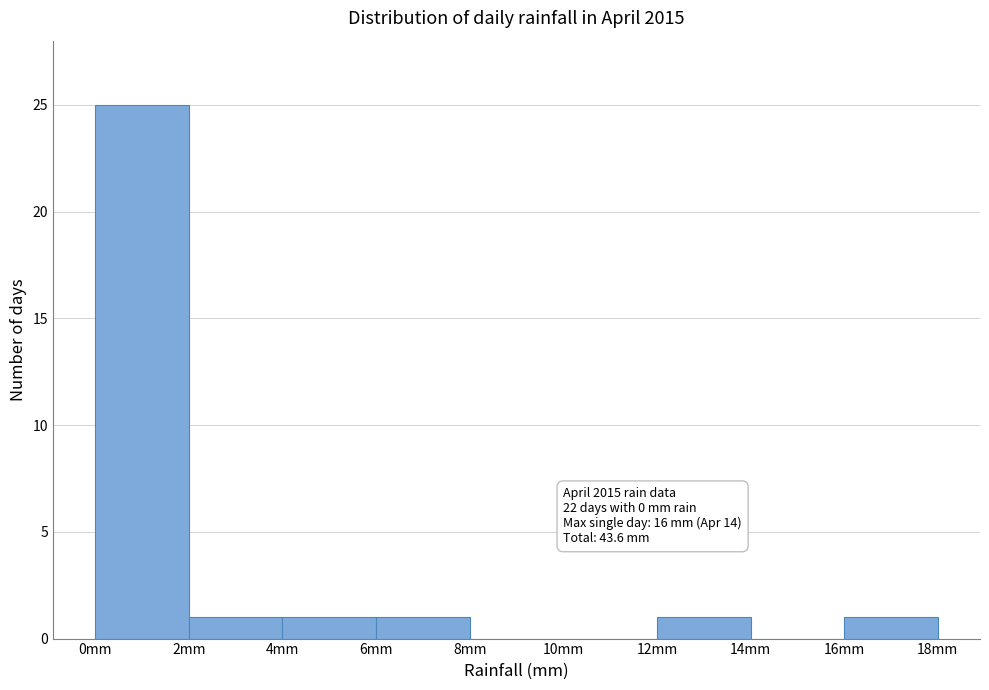

Which range on the x-axis has the tallest bar?

0 to 2